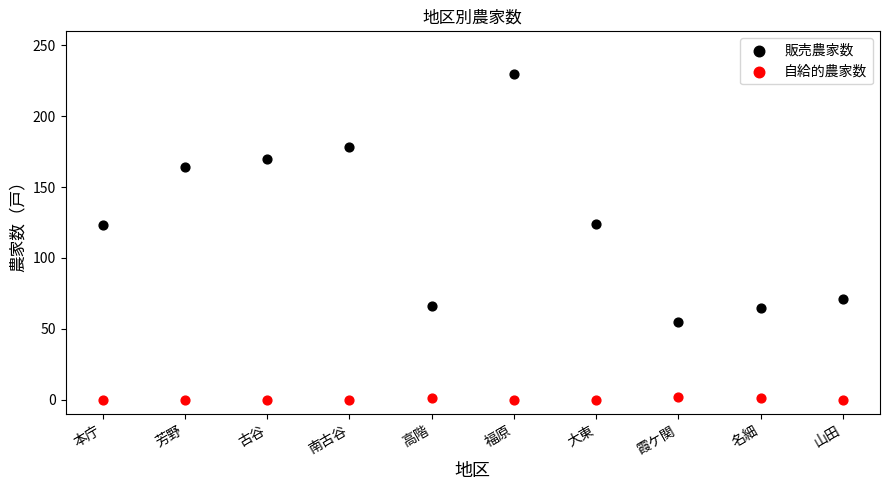

Across all data points, what is the range of Y values (max minus min)?

230